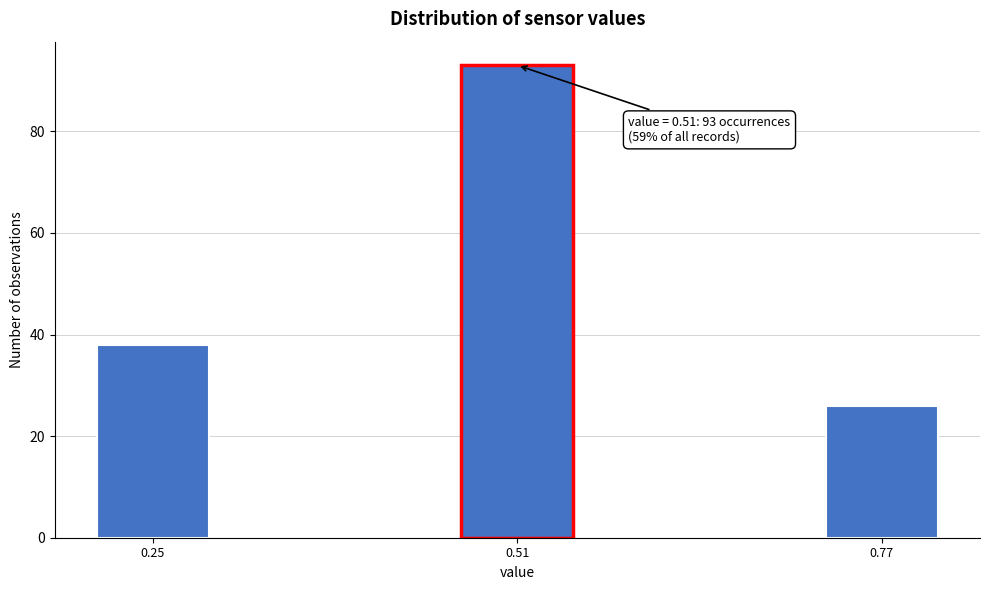

Reading left to right, what are all the values shown in this chart?

38	93	26